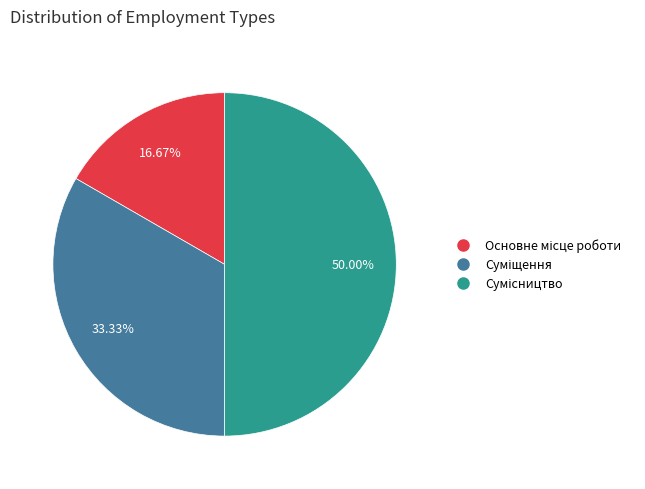

What is the largest slice in the pie chart?

Сумісництво